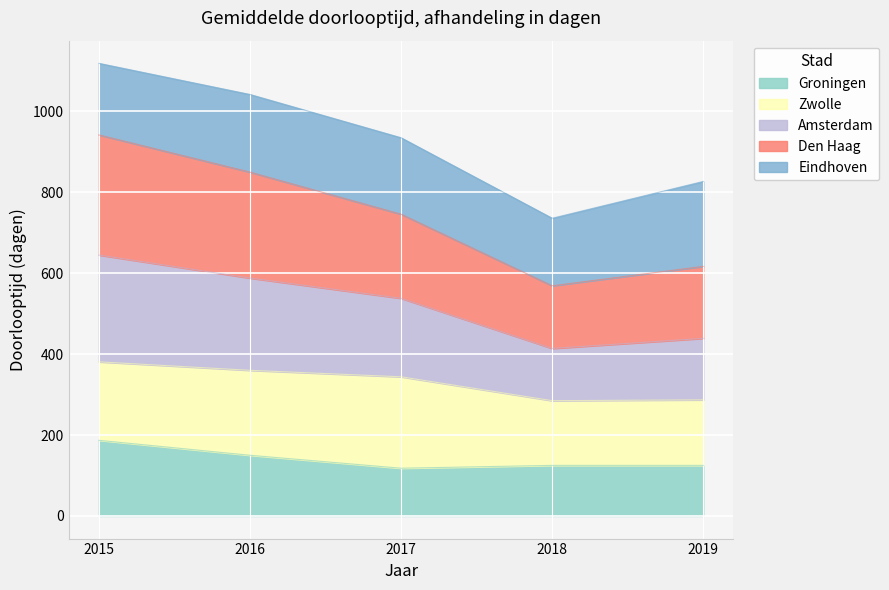

In Groningen, how many points are lower than both neighbors (excluding endpoints)?

1